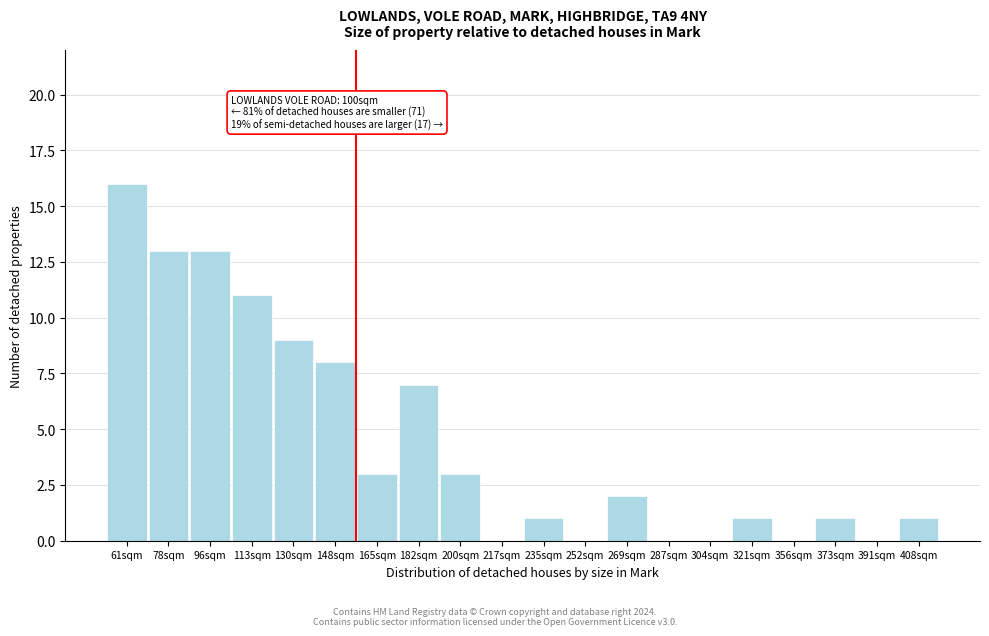

Reading left to right, transcribe all the data shown in this chart.

61sqm=16	78sqm=13	96sqm=13	113sqm=11	130sqm=9	148sqm=8	165sqm=3	182sqm=7	200sqm=3	217sqm=0	235sqm=1	252sqm=0	269sqm=2	287sqm=0	304sqm=0	321sqm=1	356sqm=0	373sqm=1	391sqm=0	408sqm=1